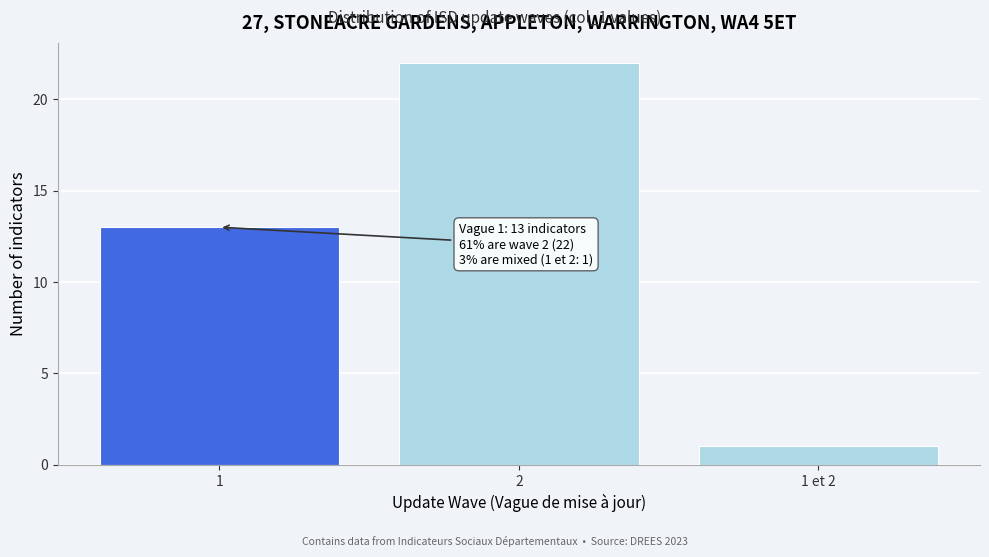

Reading right to left, list all the values displayed in this chart.

1	22	13